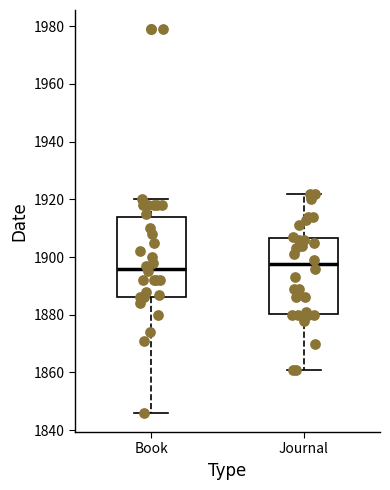

Reading left to right, read every box against the y-axis: the position of its median line, the range the box covers, and the ends of its whiskers. The values are not printed on the chart, so give them approximately, as read against the axis.

Book: median 1896, box 1886 to 1914, whiskers 1846 to 1920
Journal: median 1898, box 1880 to 1906, whiskers 1862 to 1922